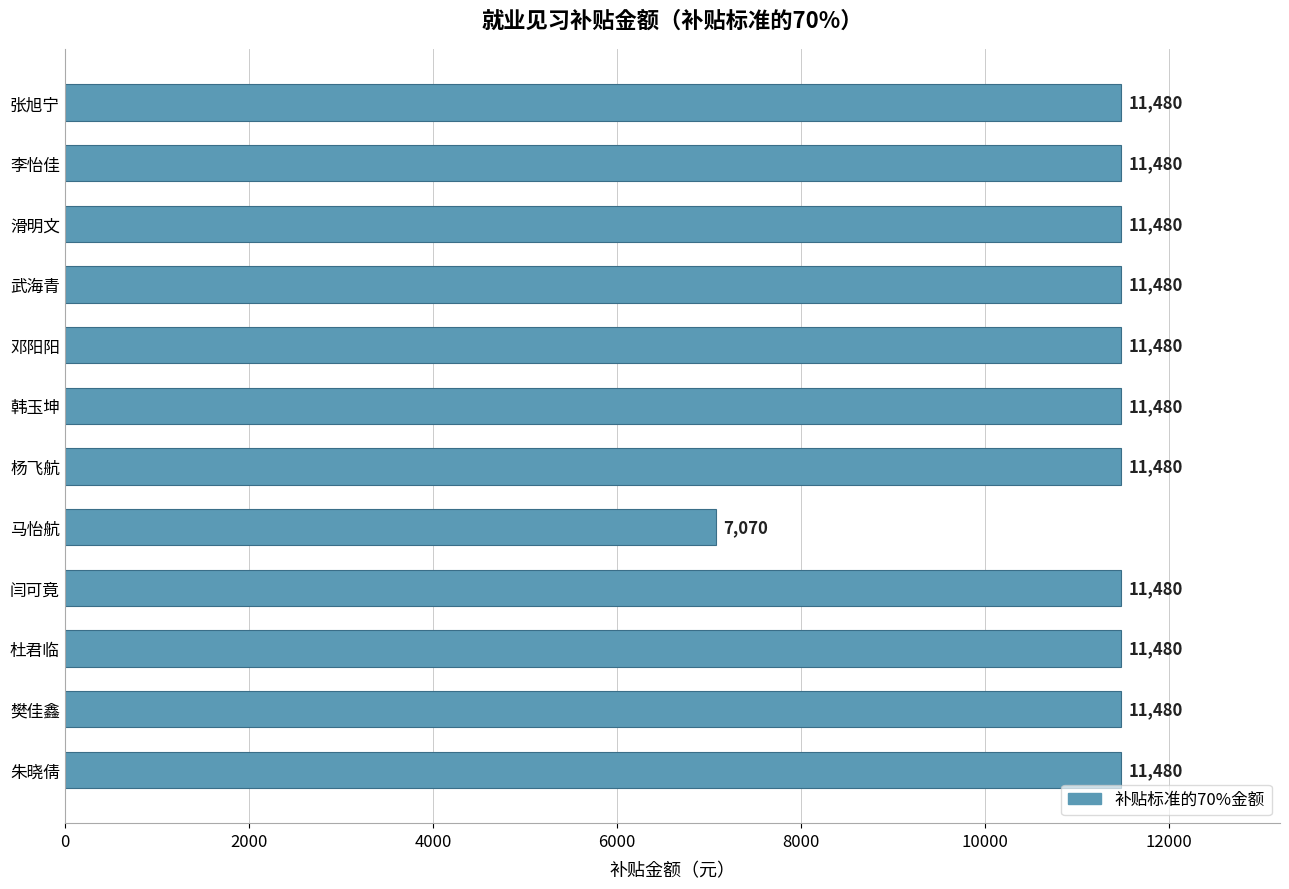

Is it true that the value at 韩玉坤 is 11480?

True